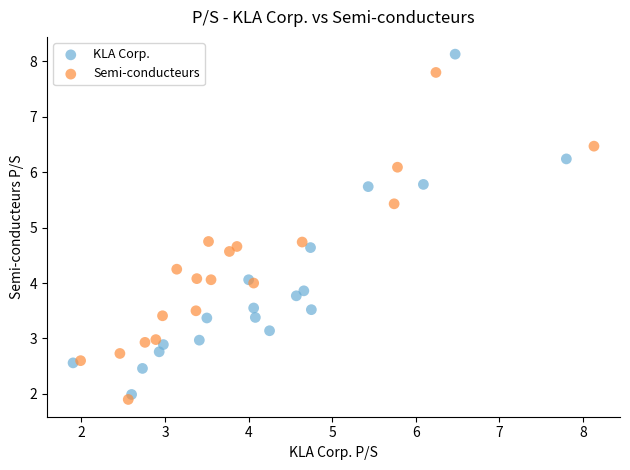

Which series reaches the maximum Y coordinate?

KLA Corp.